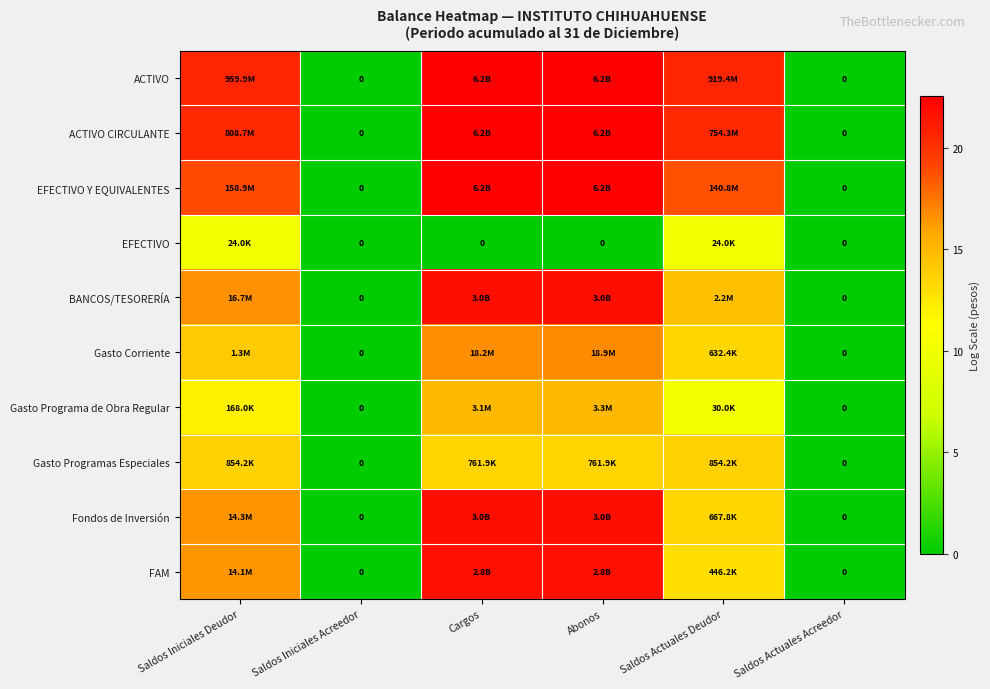

Is it true that ACTIVO equals 30.1 at Abonos?

False